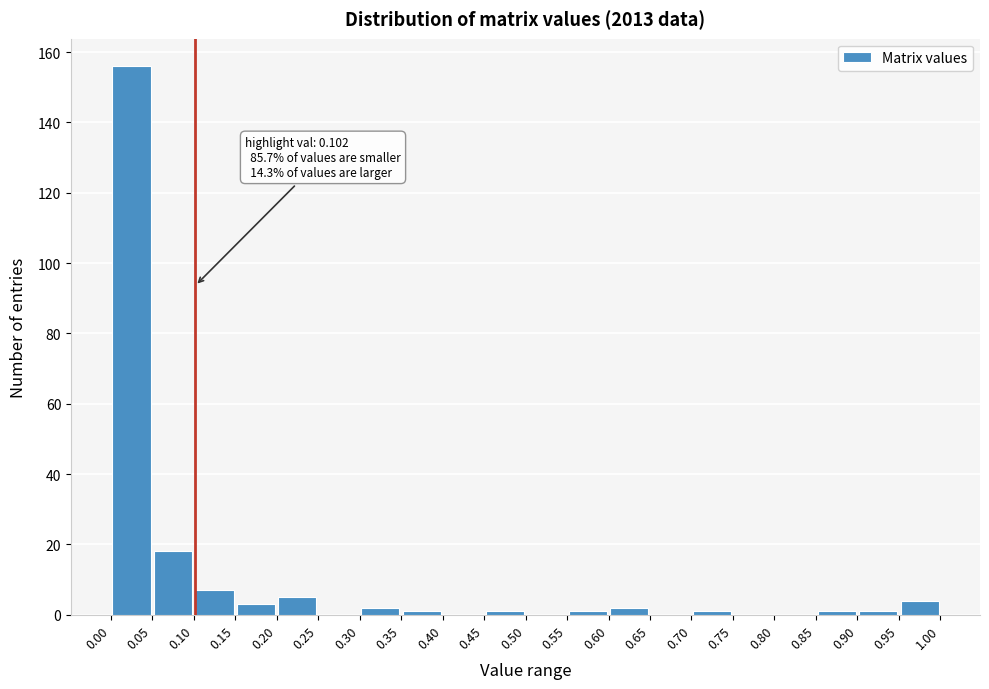

Over which range of the x-axis is the bar tallest?

0.00 to 0.05